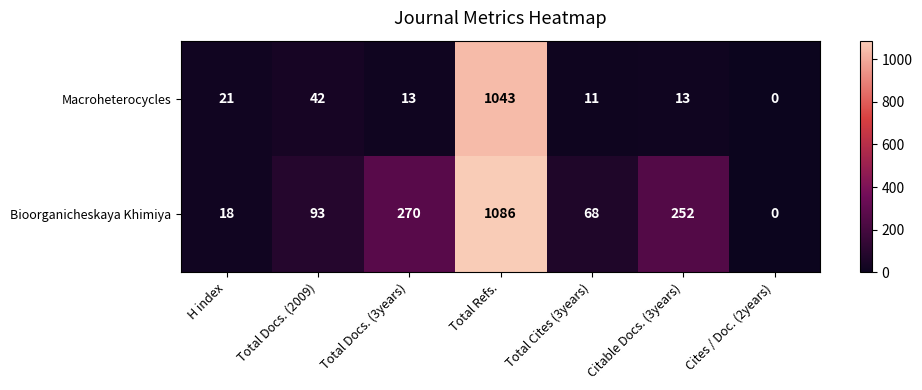

List the series in order of their overall mean, highest first.

Bioorganicheskaya Khimiya, Macroheterocycles